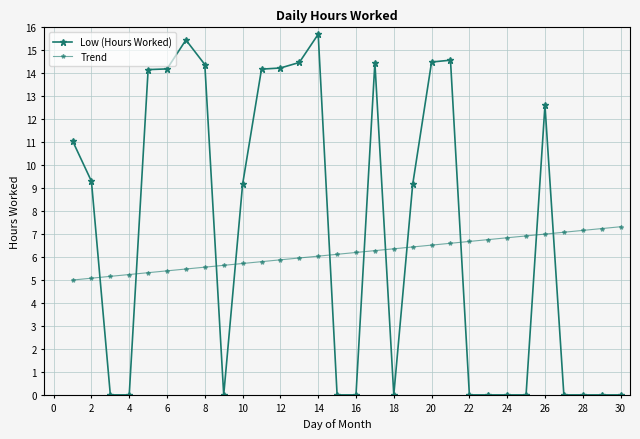

How many lines are shown in the chart?

2